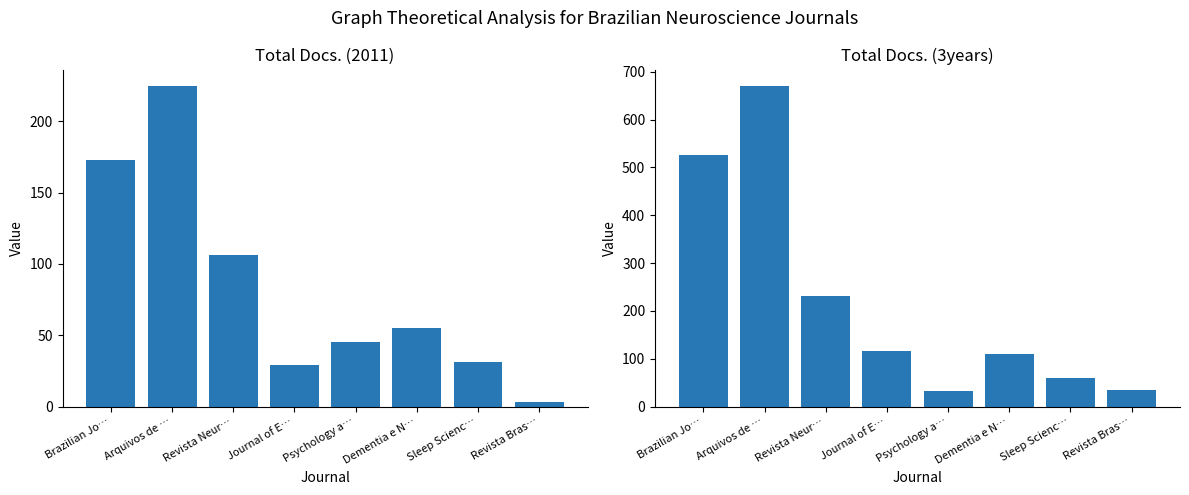

The value of Total Docs. (2011) at Revista Bras… is 1. True or false?

False